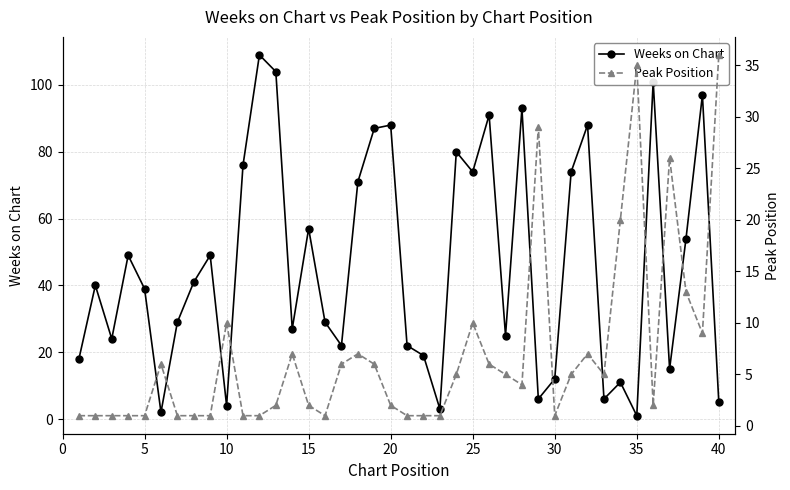

How many interior local valleys does the Weeks on Chart series have?

12